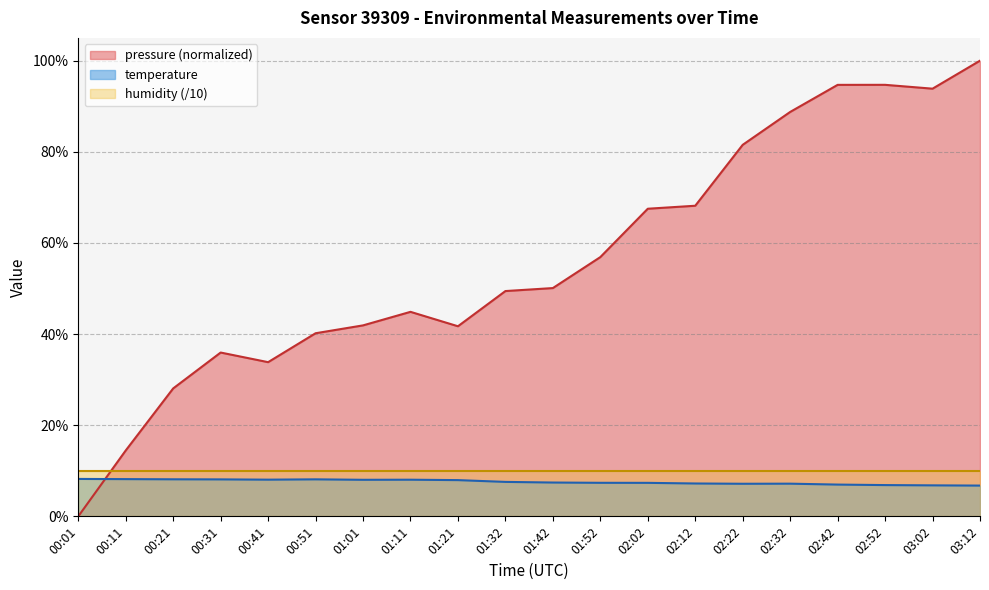

What are all the series names shown in the legend?

pressure (normalized), temperature, humidity (/10)